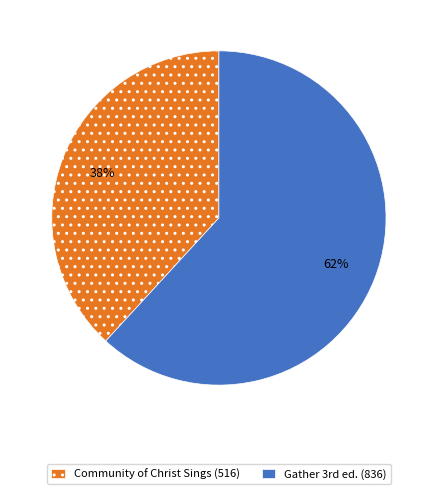

Rank the categories by value from highest to lowest.

Gather 3rd ed. (836), Community of Christ Sings (516)